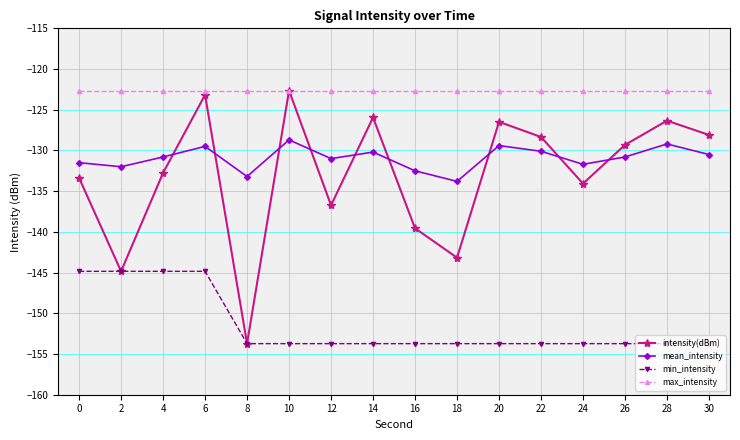

What is the maximum value shown in the chart?

-122.6